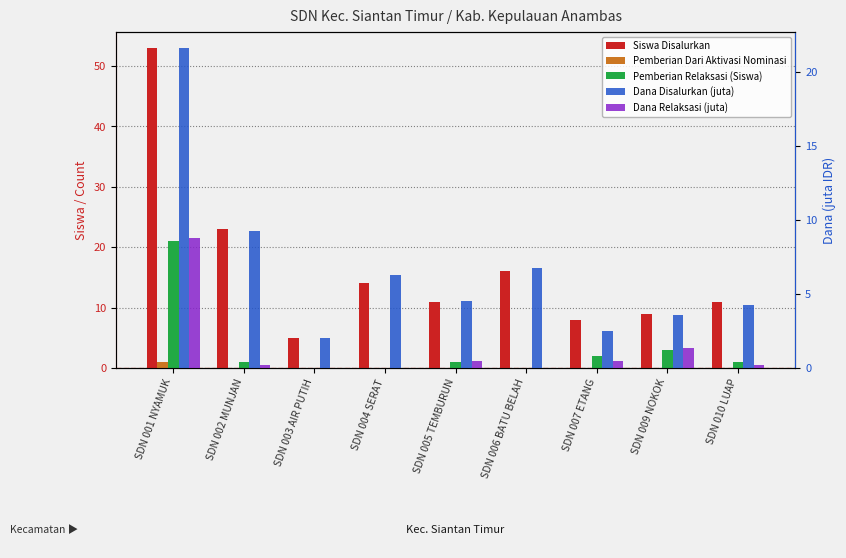

What is the value of the Dana Disalurkan (juta) bar at the 8th from the left?

3.6